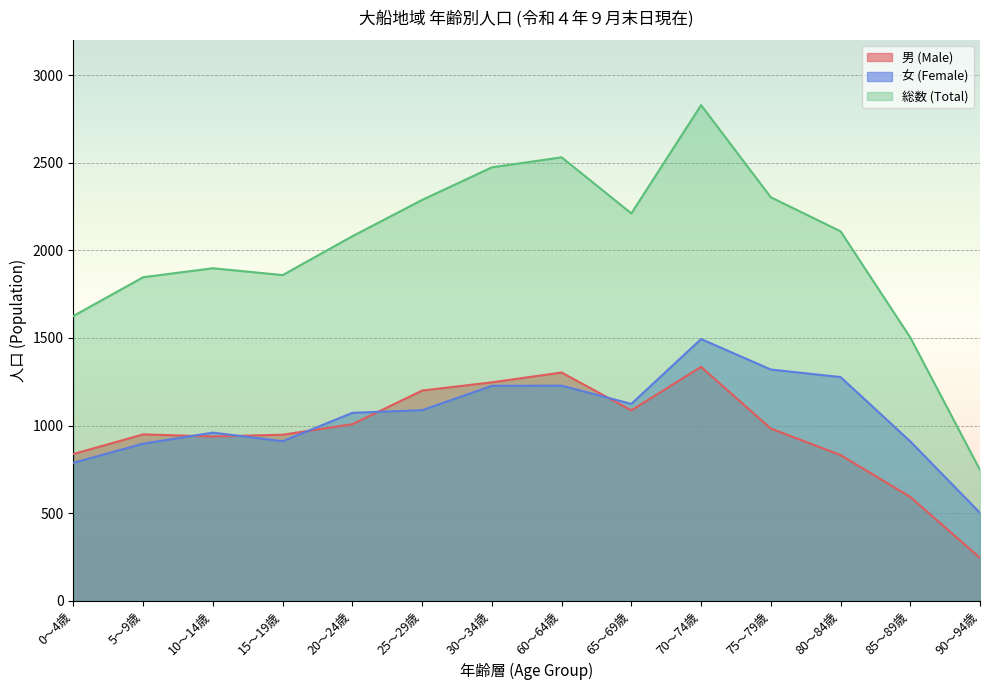

How many lines are shown in the chart?

3